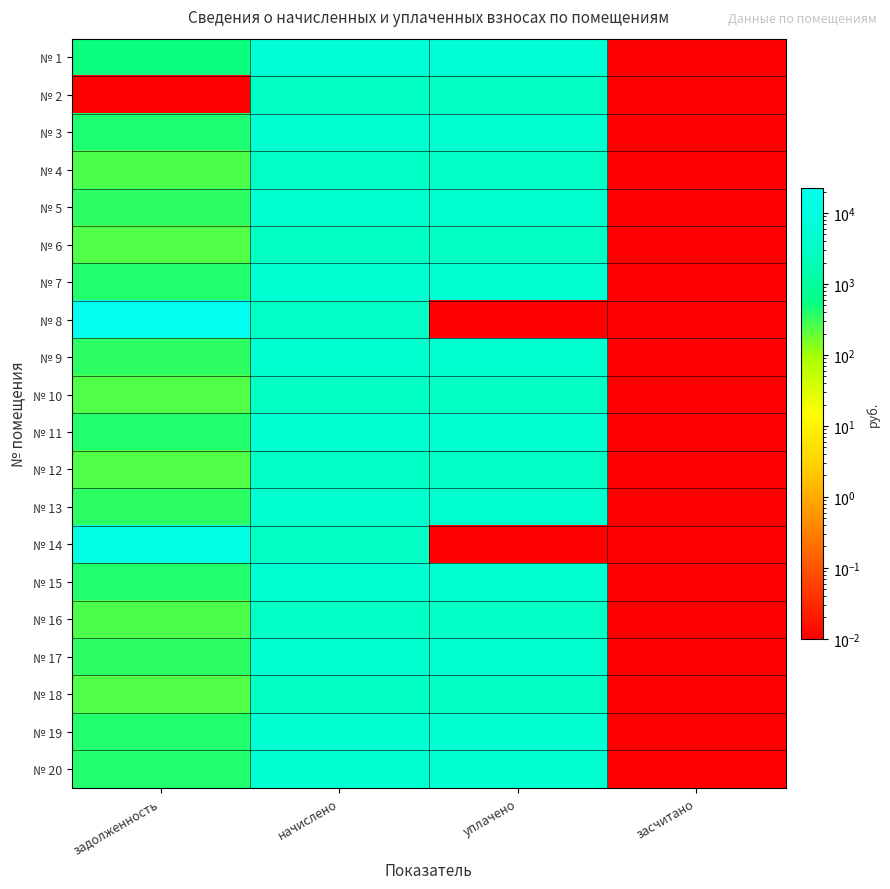

What is the maximum value shown in the chart?

22670.4